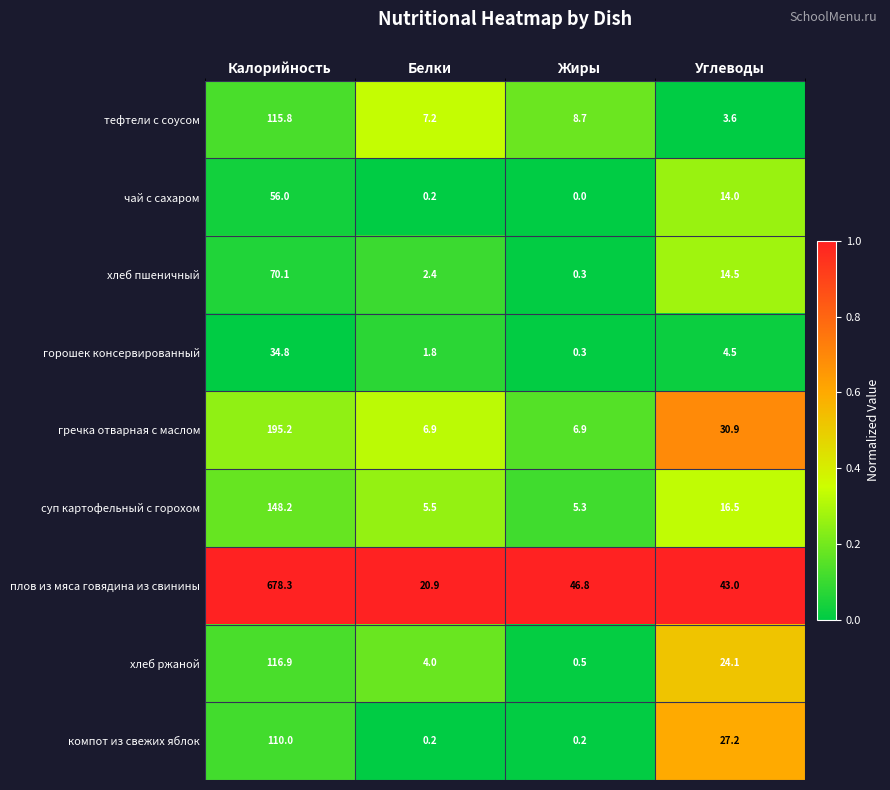

The плов из мяса говядина из свинины series shows 77.3 at Углеводы. True or false?

False